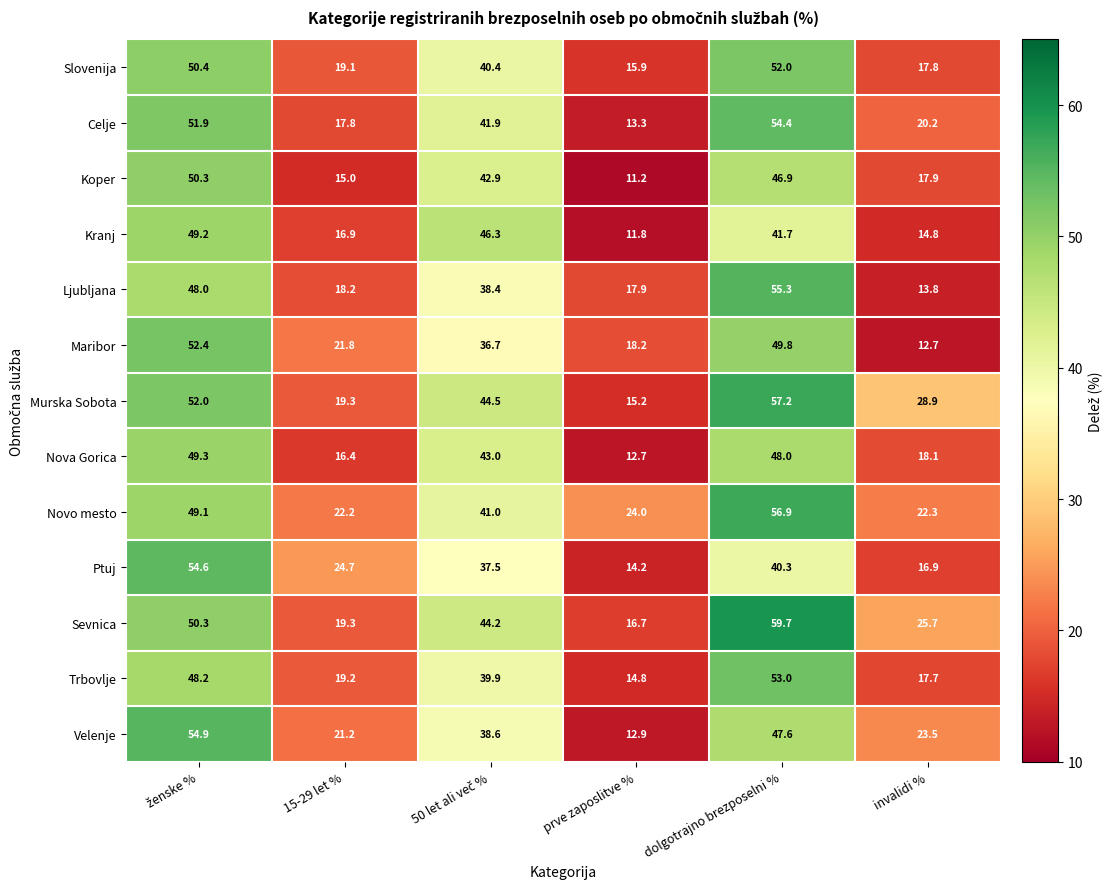

True or false: Celje has a value of 9.4 at 15-29 let %.

False